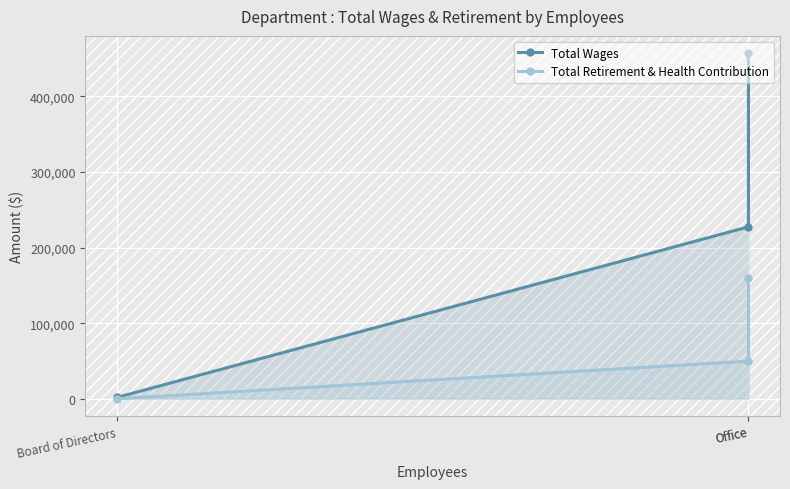

What is the approximate value of Total Retirement & Health Contribution at Office?

160185